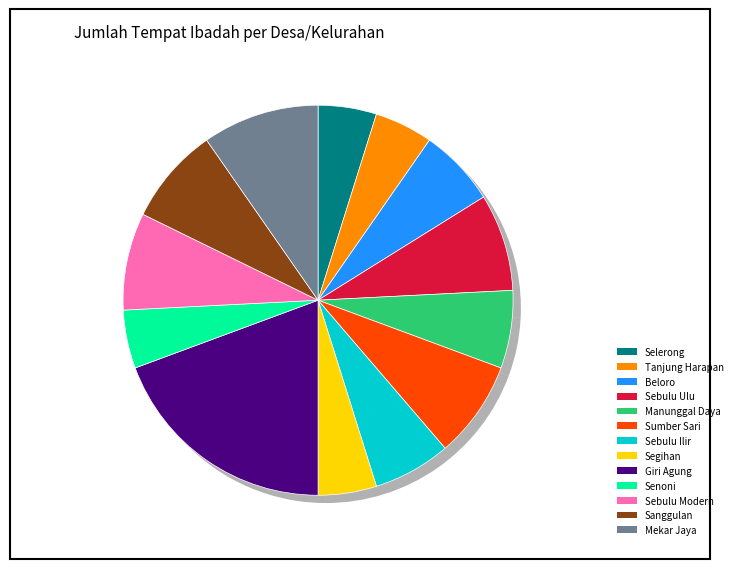

The Sumber Sari slice represents 16% of the pie. True or false?

False